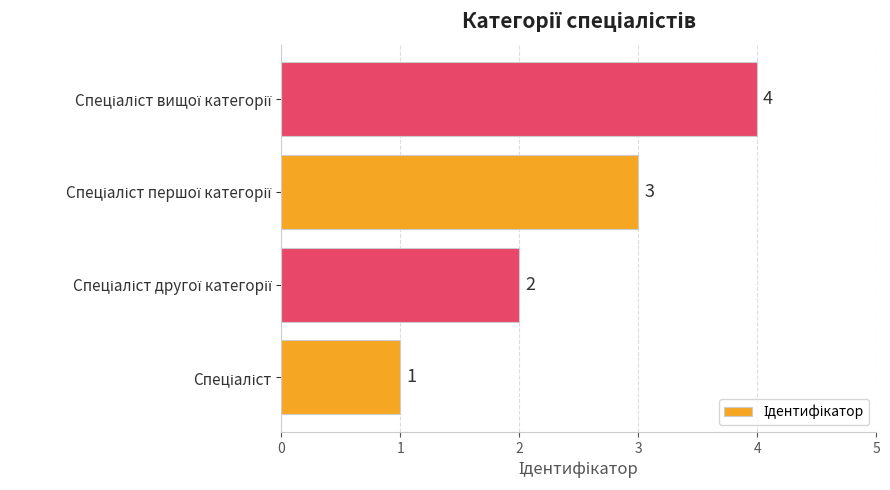

How many values are between 2 and 4?

3